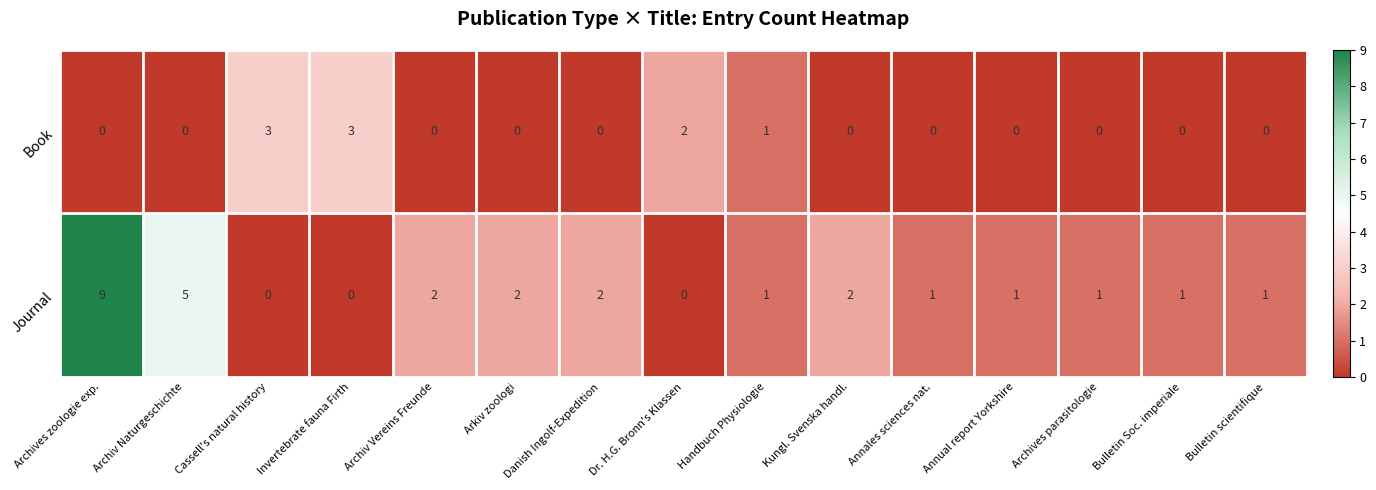

What is the total value across all series at Invertebrate fauna Firth?

3